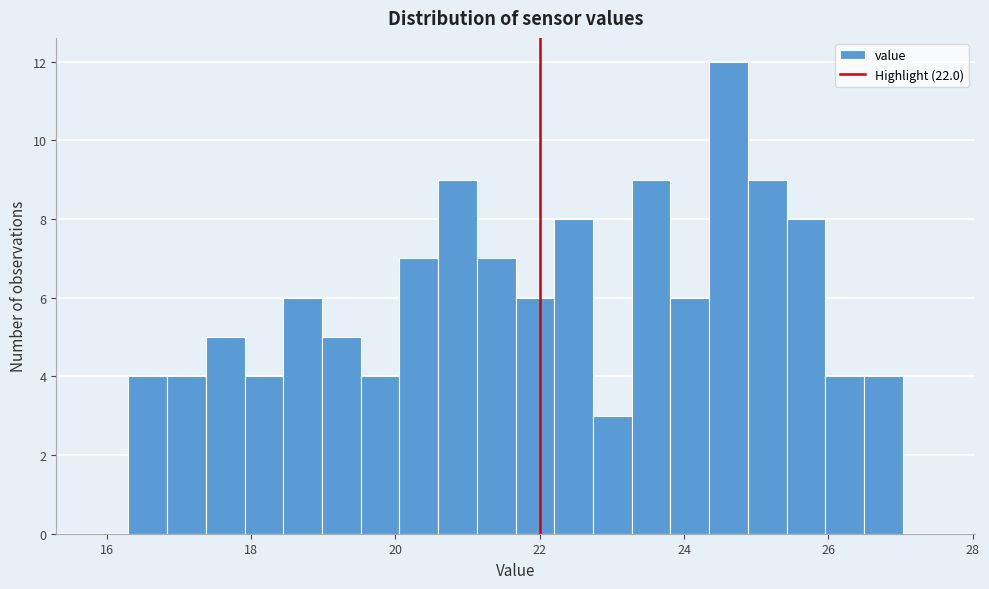

Around what value on the x-axis is the tallest bar? Give the approximate position of its centre, as read against the axis.

24.6